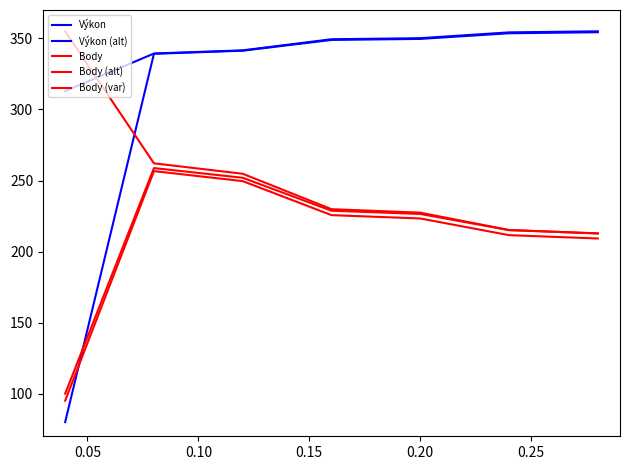

What is the smallest value displayed?

80.0